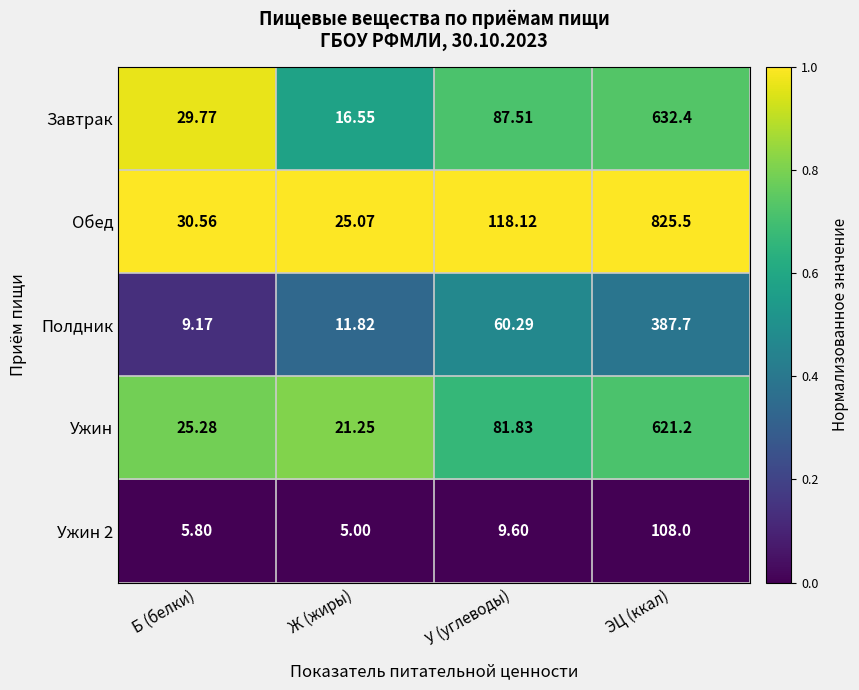

Which label corresponds to the largest value in the chart?

ЭЦ (ккал)